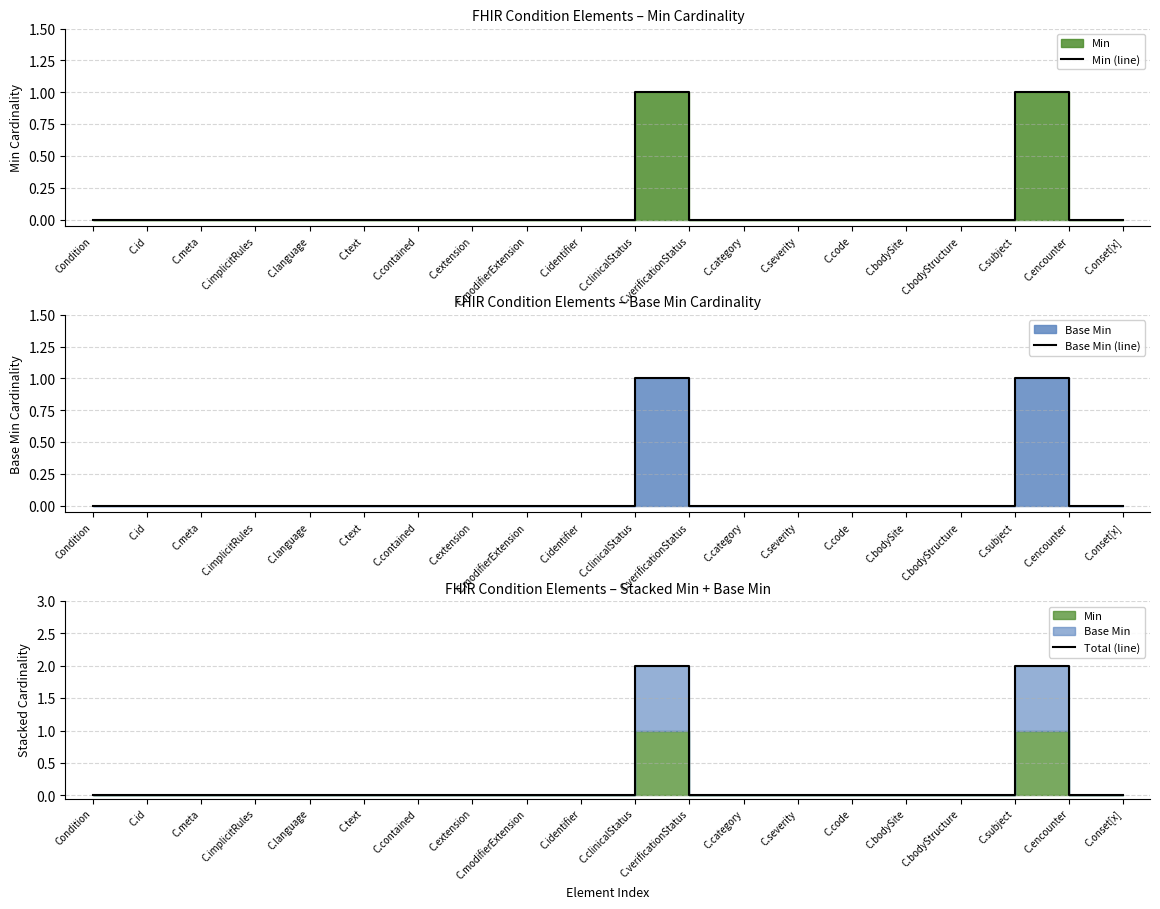

At which category does Total (line) reach its first local peak?

C.clinicalStatus